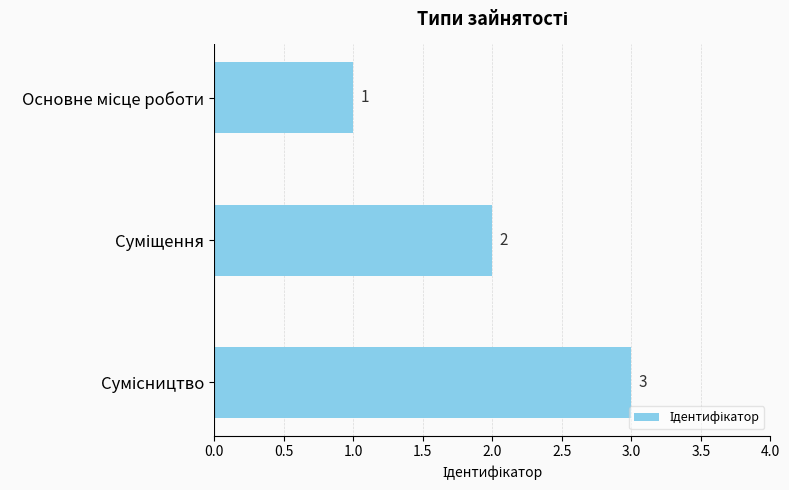

What is the sum of all values?

6